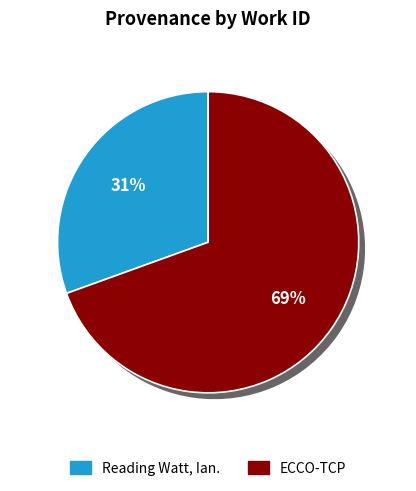

Count the number of slices in the pie.

2